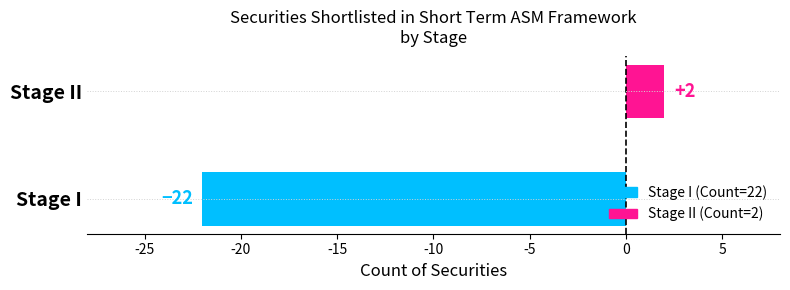

List the labels in order of value, smallest first.

Stage I, Stage II